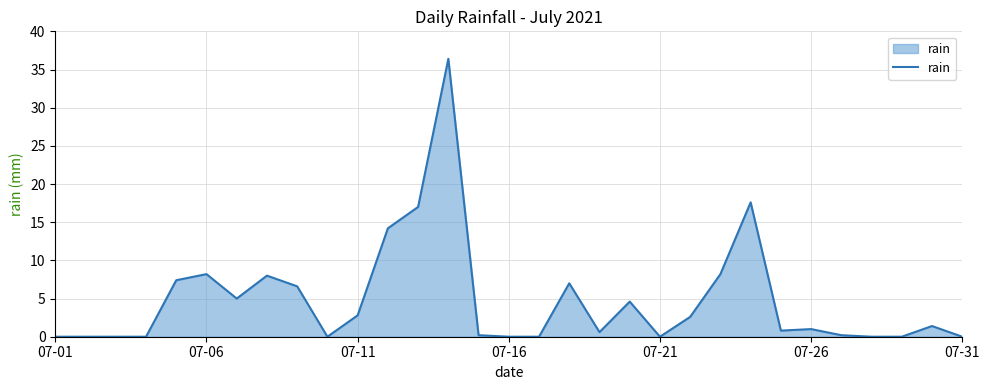

What is the maximum value shown in the chart?

36.4